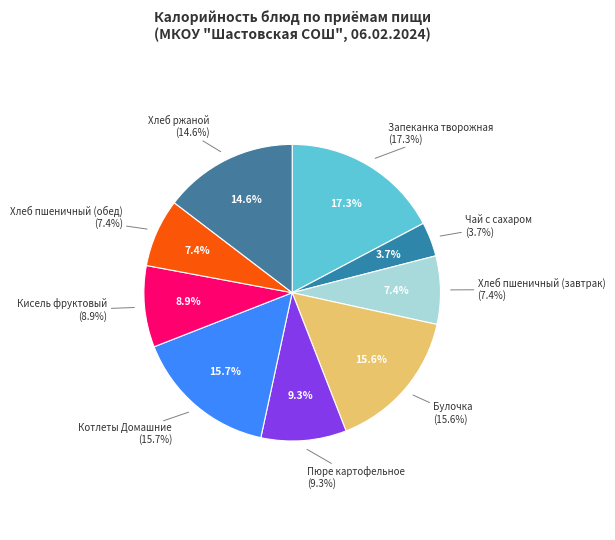

How many slices are in this pie chart?

9